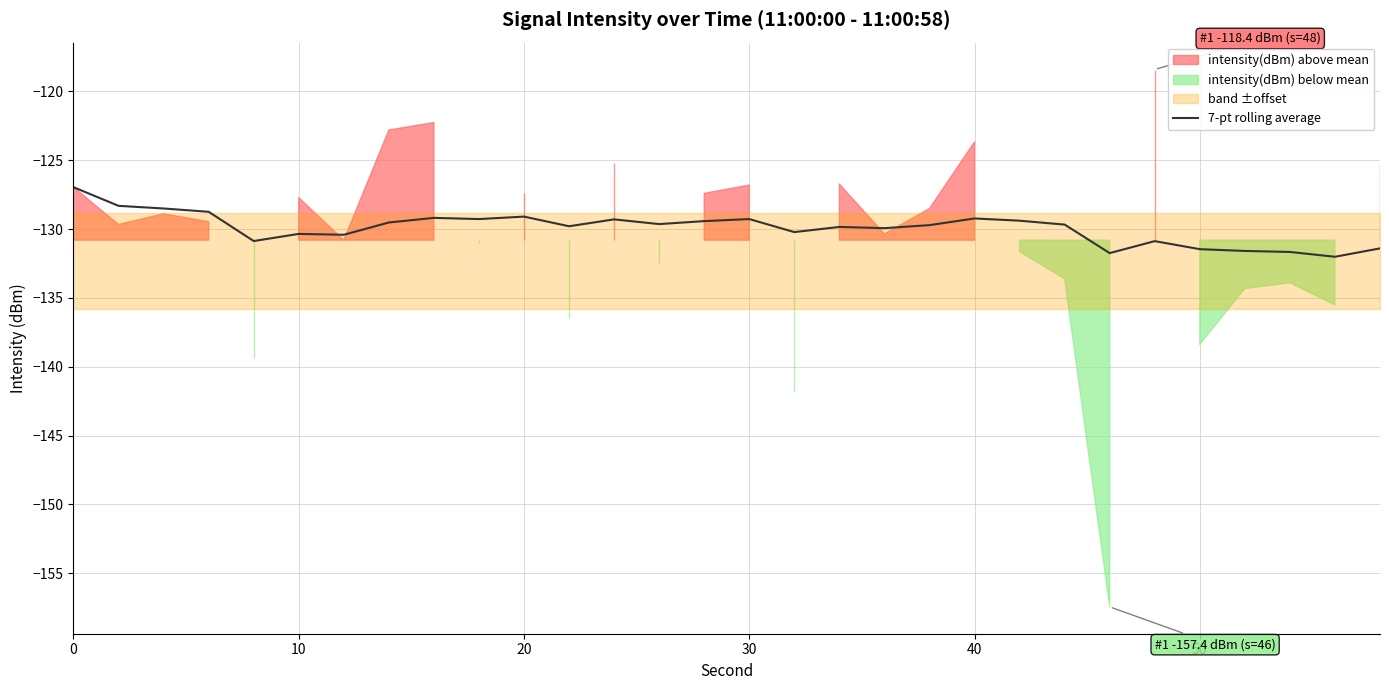

What is the highest value of the 7-pt rolling average series?

-127.0